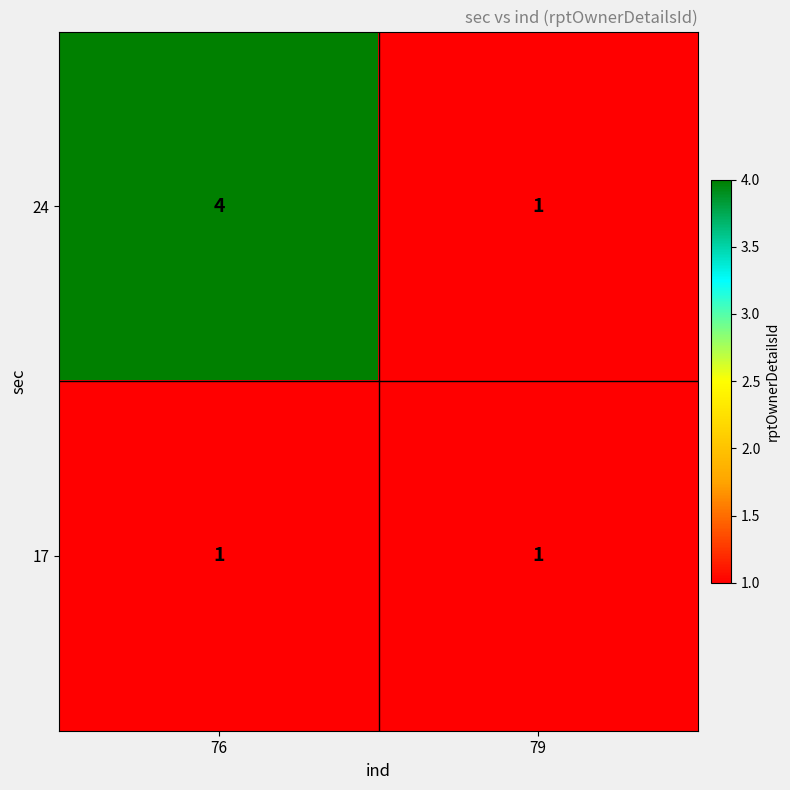

Which category has the highest value across all series?

76